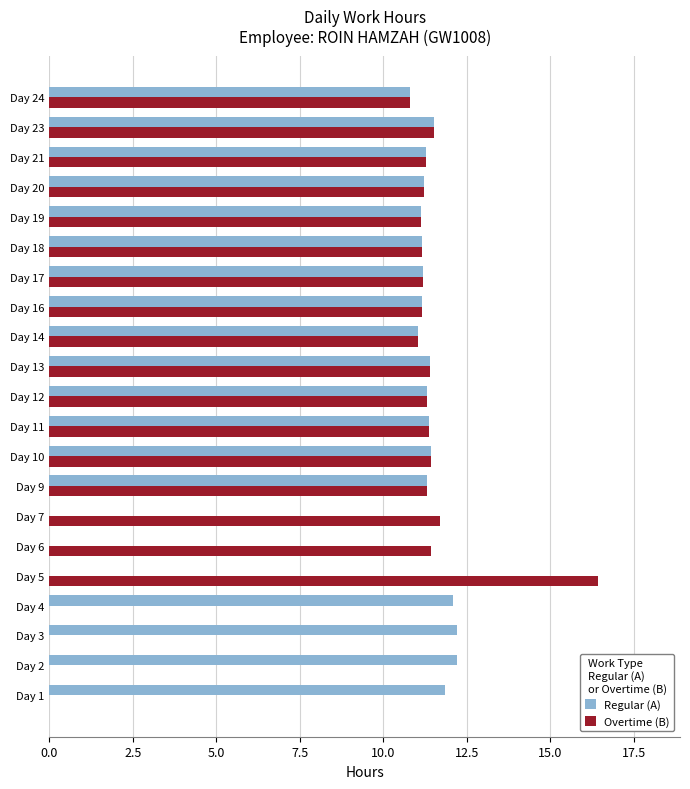

Which series changed the most between Day 6 and Day 19?

Regular (A)